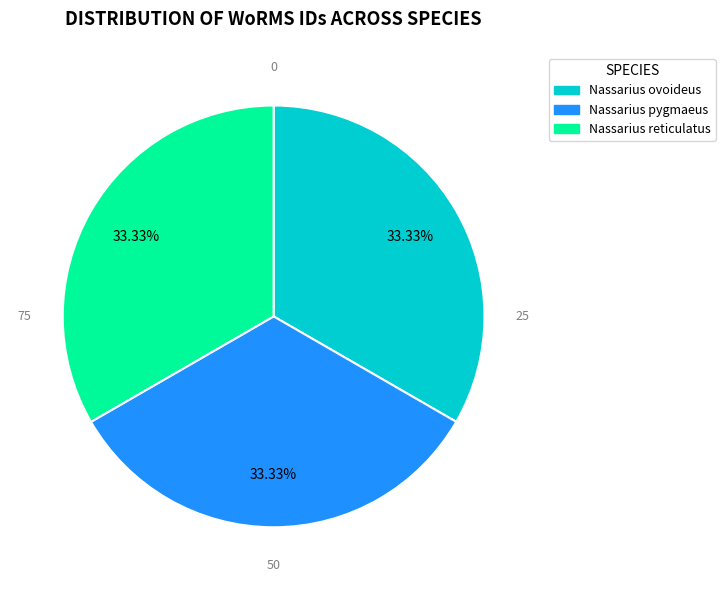

How many segments does this pie chart have?

3